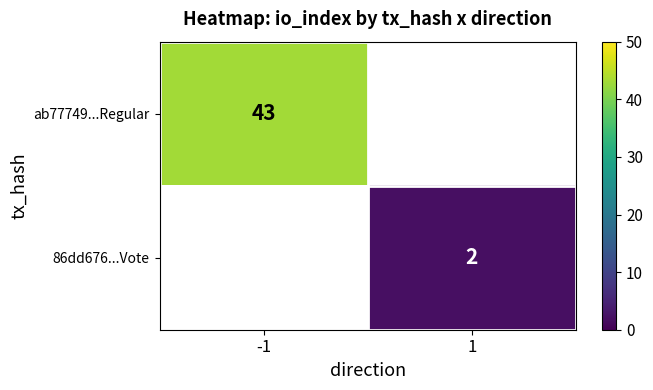

True or false: ab77749...Regular has a value of 57 at -1.

False